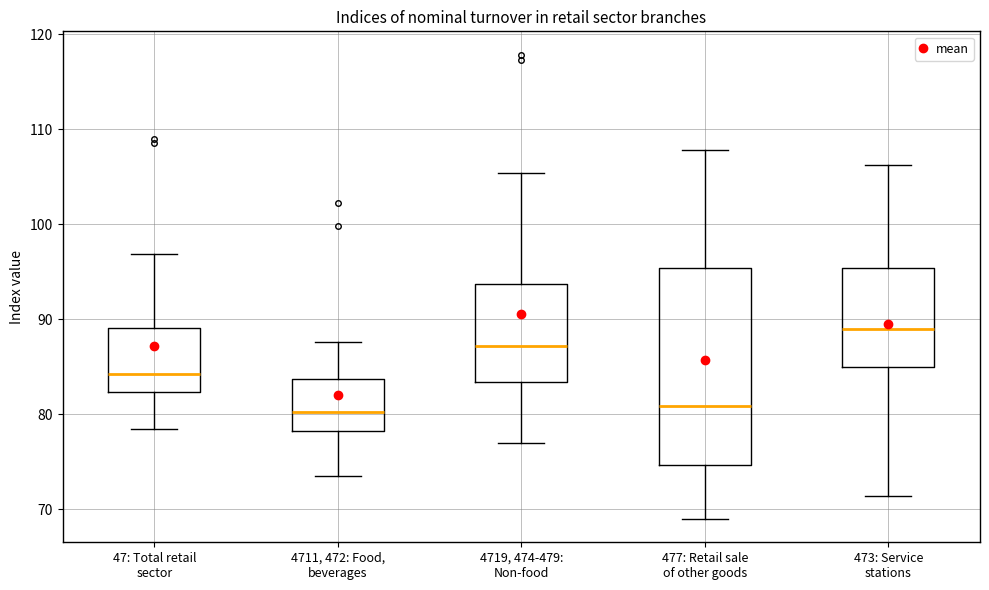

Reading left to right, transcribe this box plot: for each box, give where its median line is, the range the box spans, and where its two whiskers end, as read against the y-axis. The values are not printed on the chart, so give them approximately, as read against the axis.

47: Total retail sector: median 84, box 82 to 89, whiskers 78 to 97
4711, 472: Food, beverages: median 80, box 78 to 84, whiskers 73 to 88
4719, 474-479: Non-food: median 87, box 83 to 94, whiskers 77 to 105
477: Retail sale of other goods: median 81, box 75 to 95, whiskers 69 to 108
473: Service stations: median 89, box 85 to 95, whiskers 71 to 106